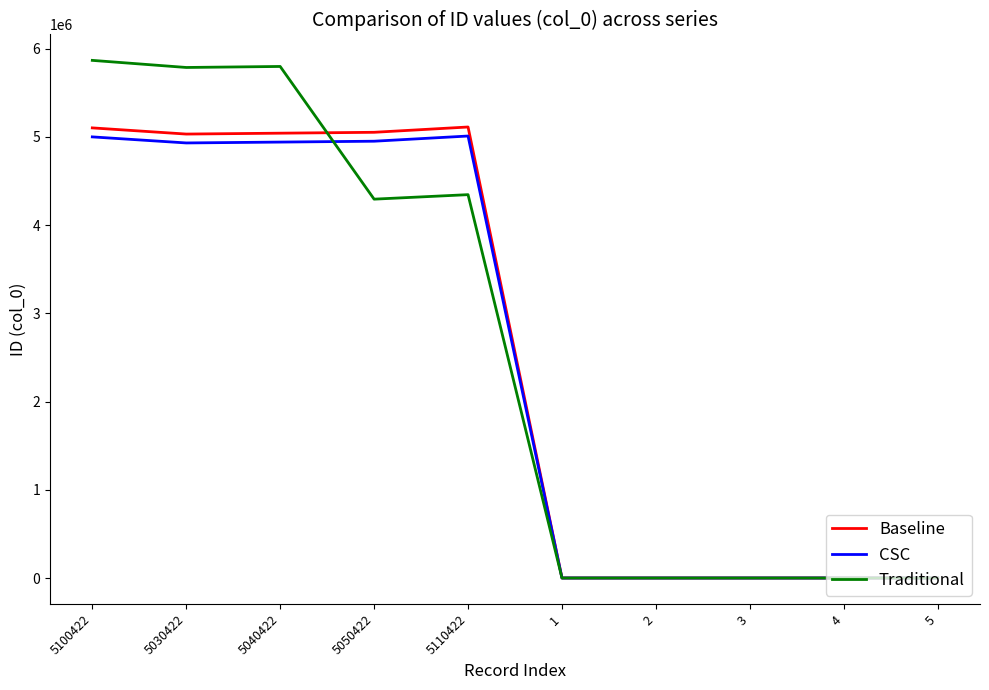

Which series changed the most between 5040422 and 3?

Traditional